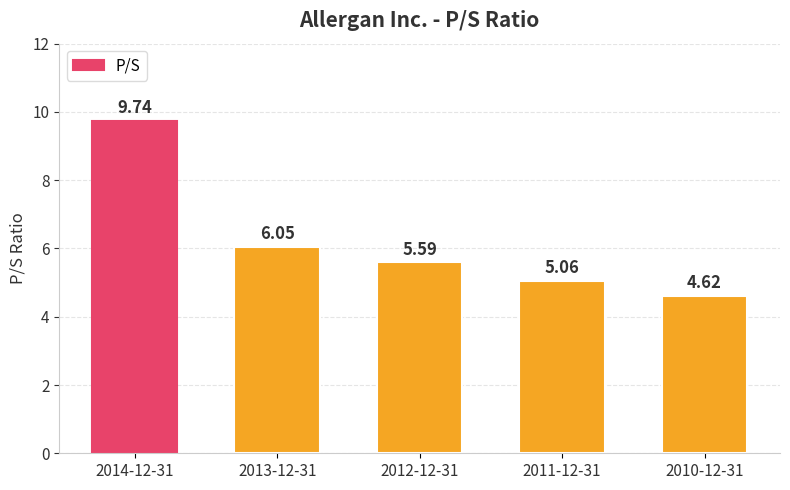

Where is the data nearest to the value 7?

2013-12-31